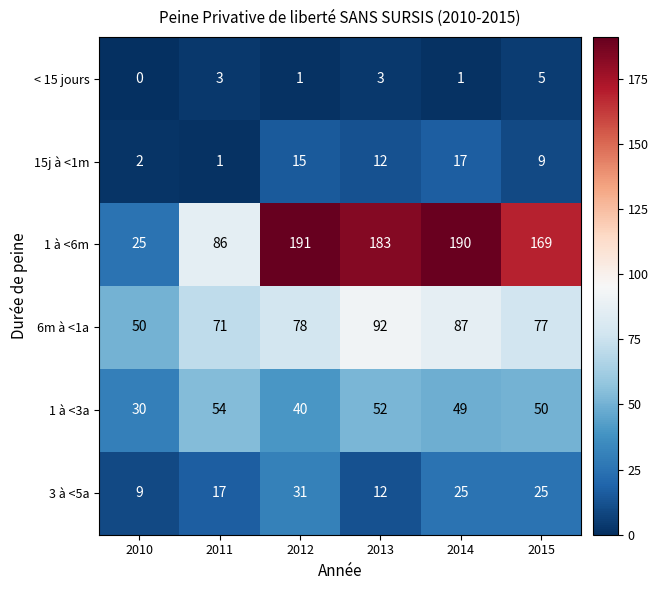

Which label corresponds to the smallest value in the chart?

2010